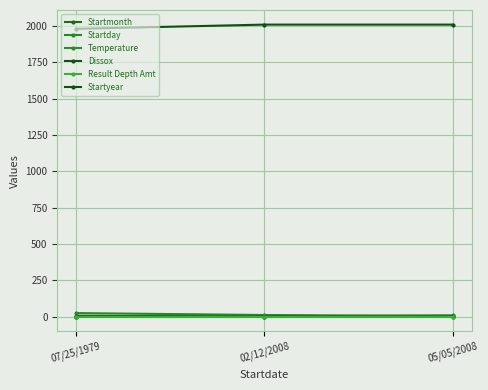

What is the sum of the Dissox values at 07/25/1979 and 05/05/2008?

0.3